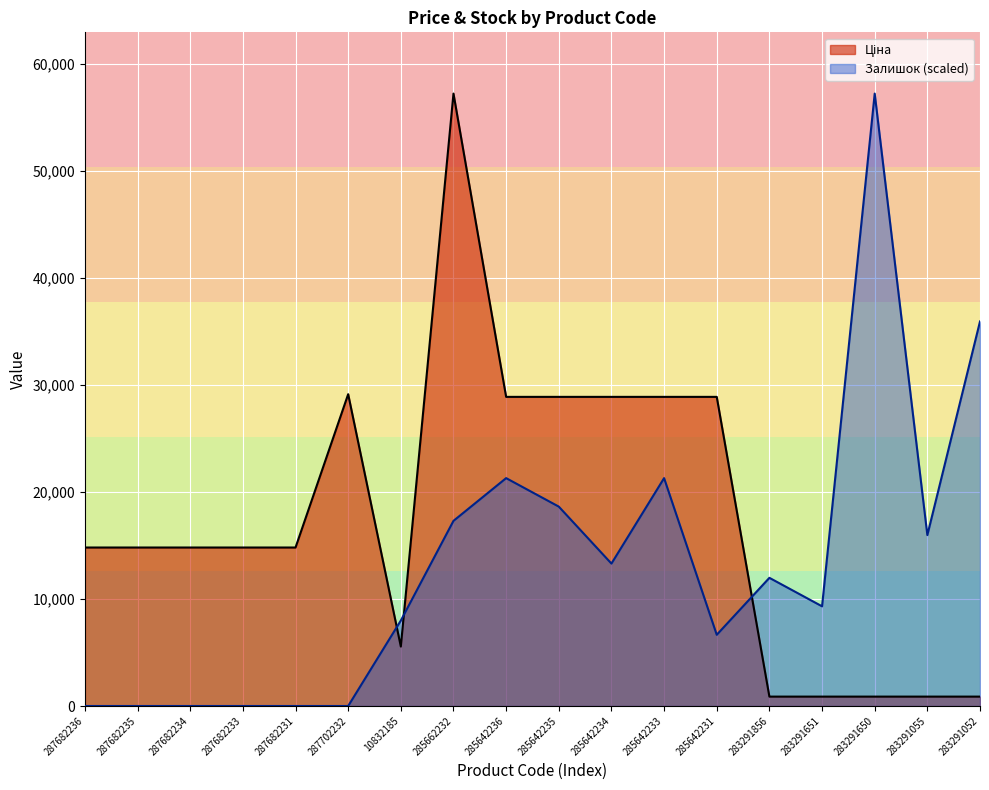

What is the maximum value shown in the chart?

57258.0